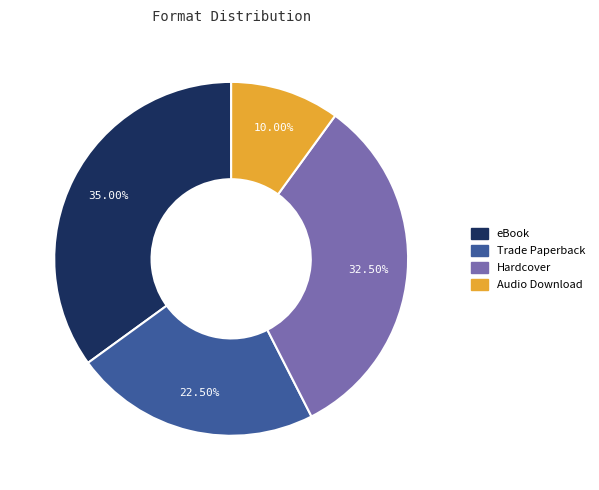

Which category has the smallest portion of the pie?

Audio Download